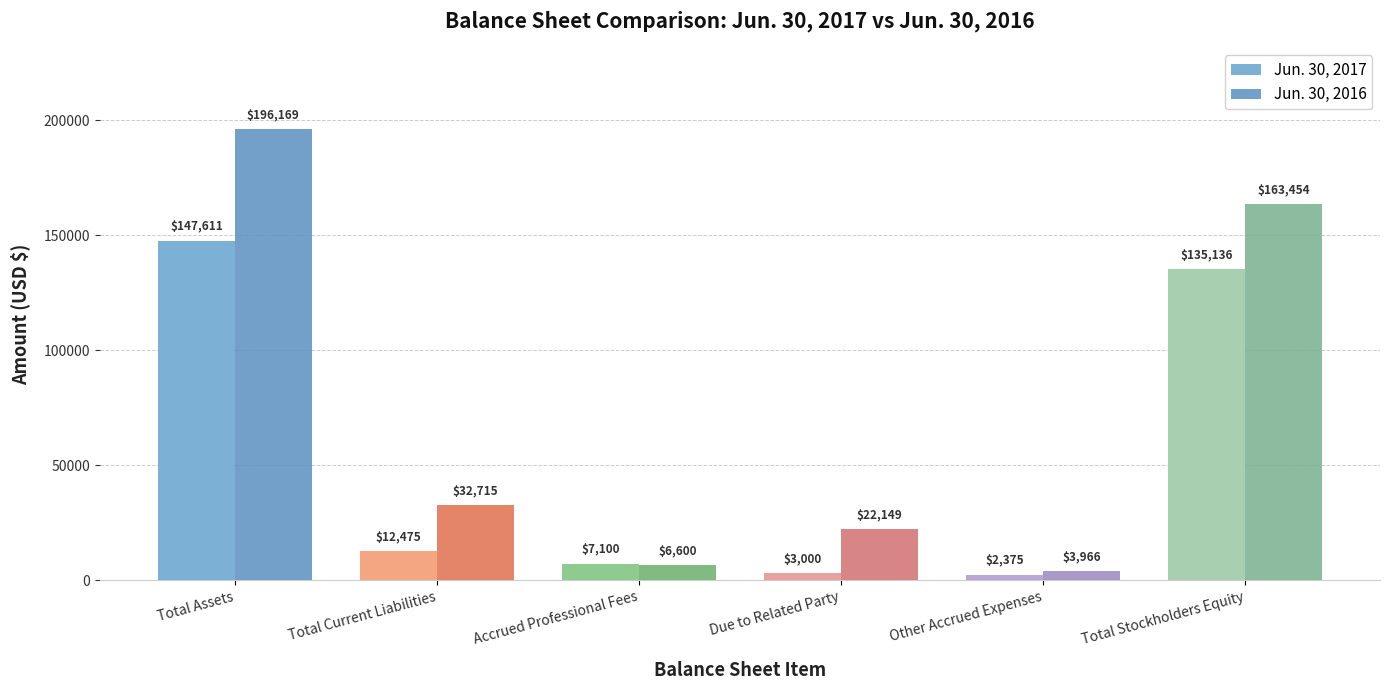

At how many categories does at least one series exceed 60430?

2